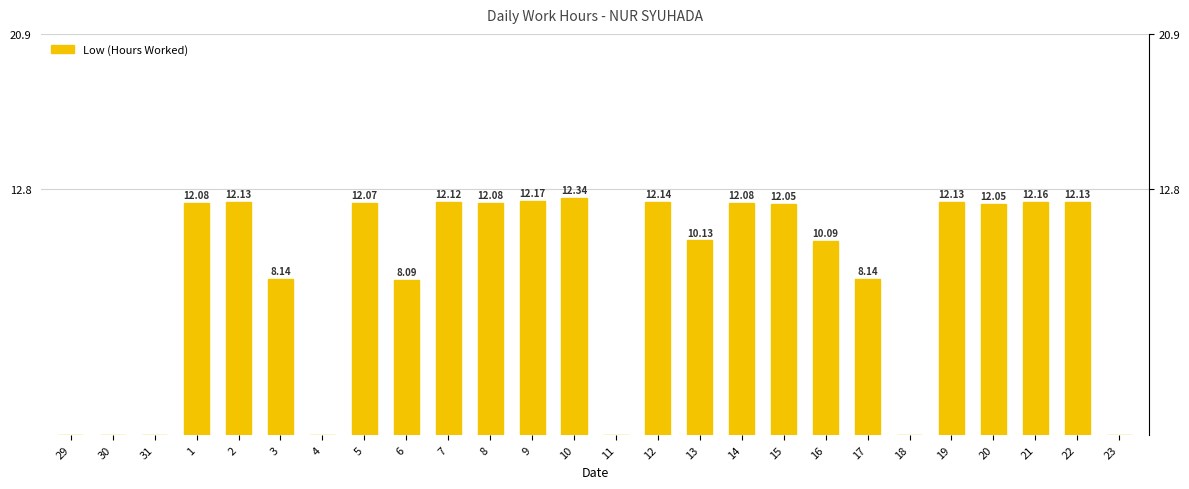

Reading left to right, list all the values displayed in this chart.

0.0	0.0	0.0	12.1	12.1	8.1	0.0	12.1	8.1	12.1	12.1	12.2	12.3	0.0	12.1	10.1	12.1	12.1	10.1	8.1	0.0	12.1	12.1	12.2	12.1	0.0